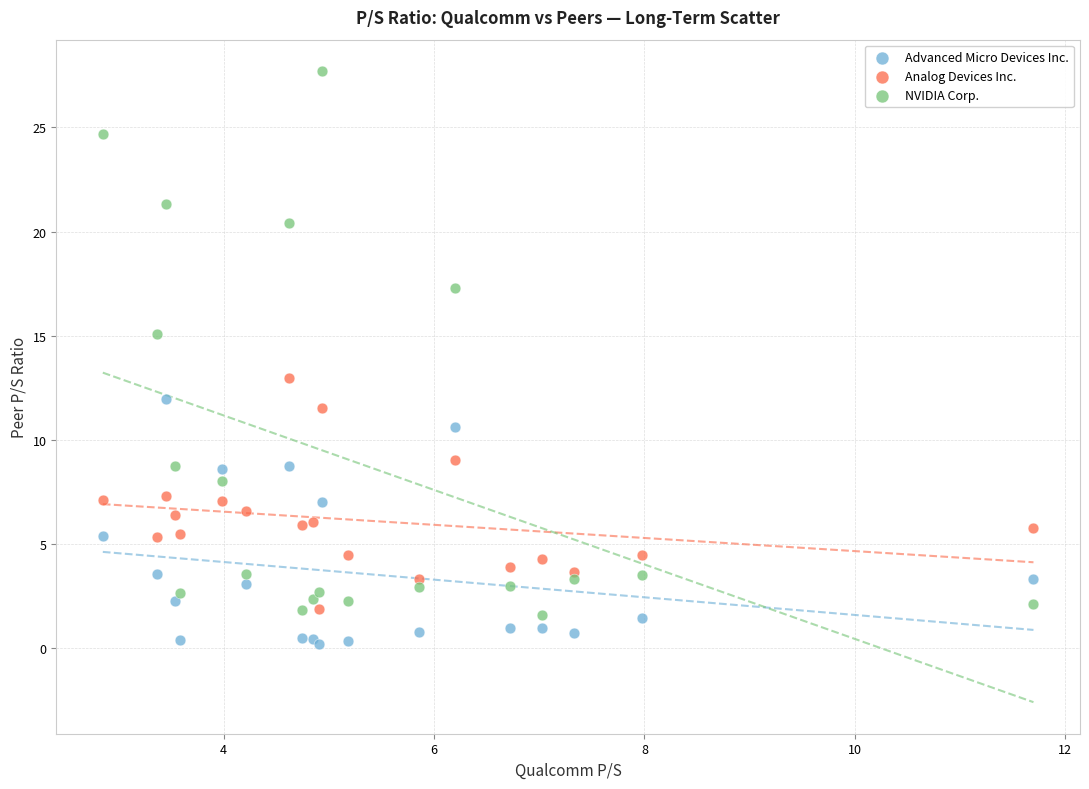

What is the X range (max minus min) for the scatter plot?

8.8